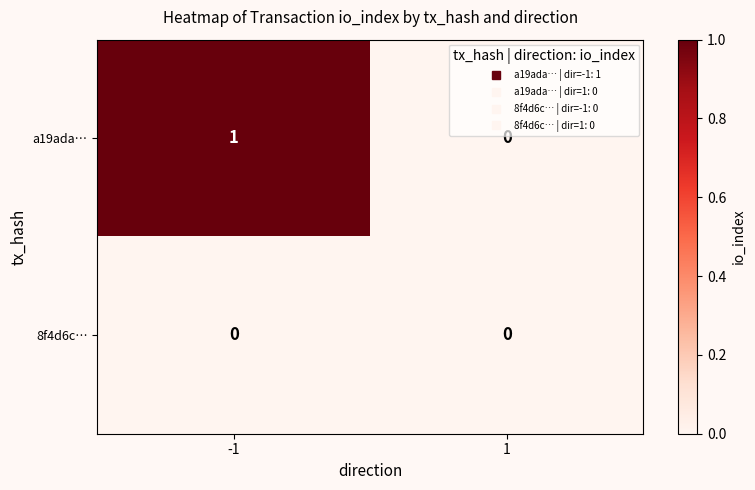

Reading left to right, what are all the values shown in this chart?

a19ada…: -1=1	1=0
8f4d6c…: -1=0	1=0